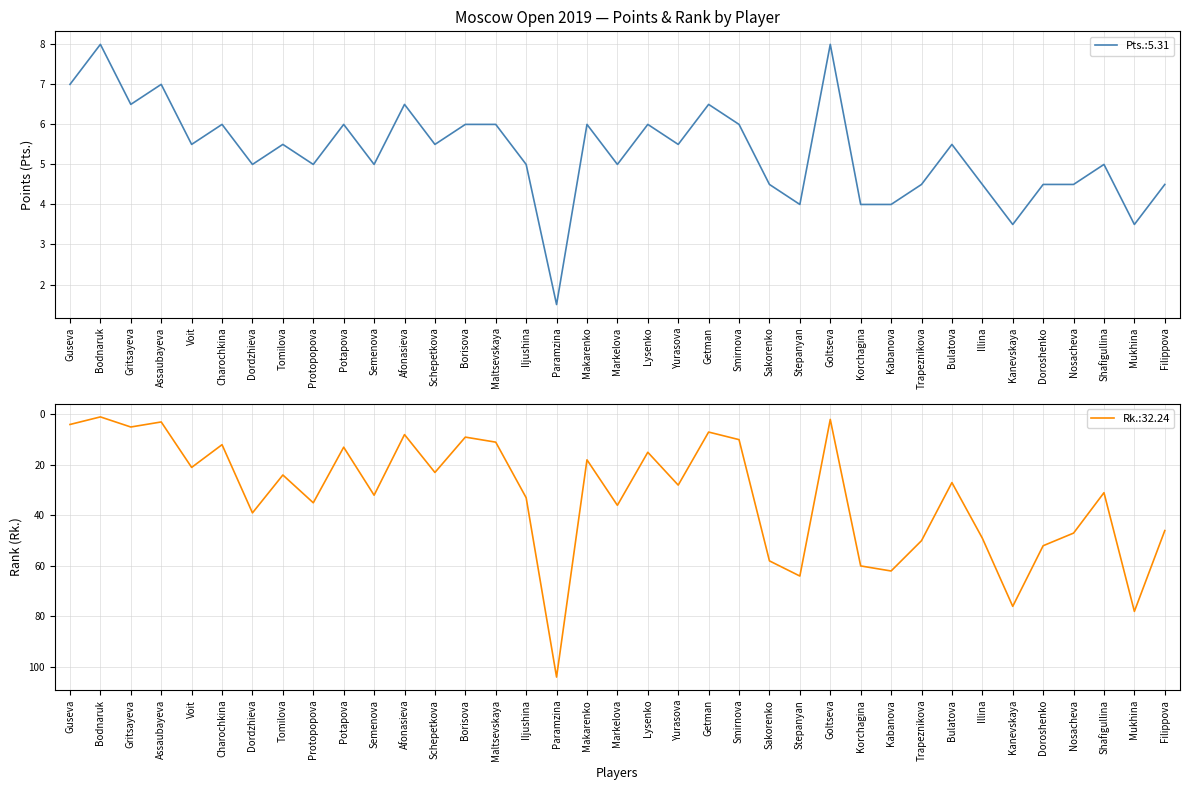

At which category does the chart reach its minimum across all series?

Bodnaruk